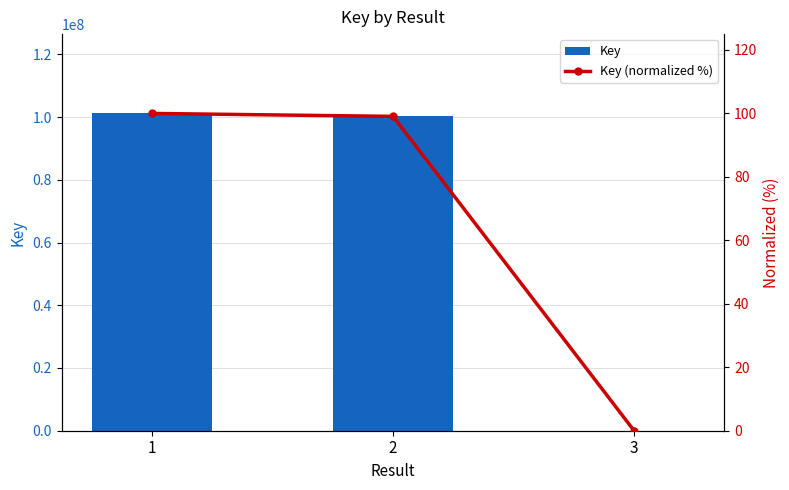

Reading right to left, transcribe all the data shown in this chart.

Key: 3=6961.0	2=100225140.0	1=101162742.0
Key (normalized %): 3=0.0	2=99.1	1=100.0